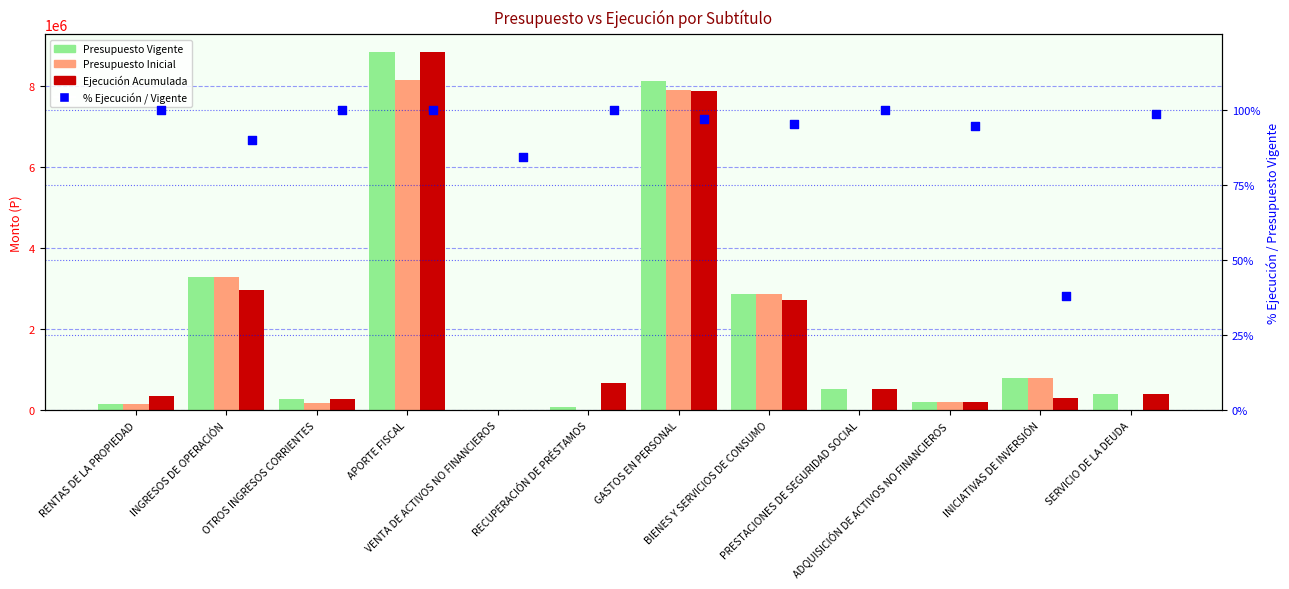

What are all the series names shown in the legend?

Presupuesto Vigente, Presupuesto Inicial, Ejecución Acumulada, % Ejecución / Vigente